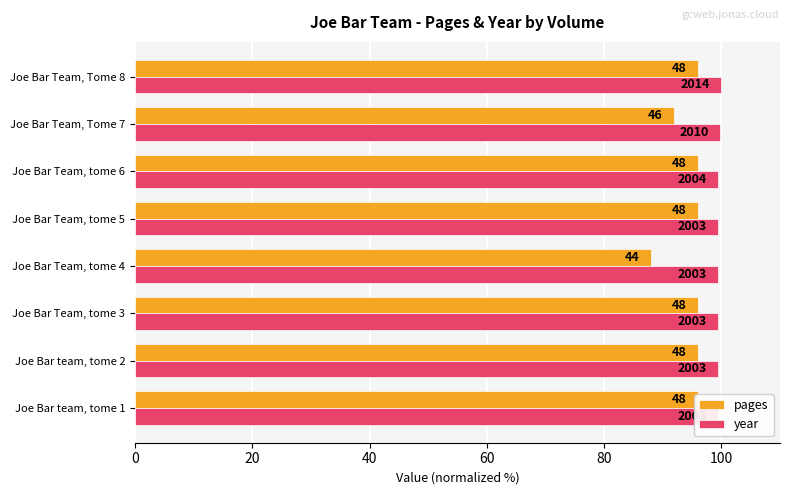

How many series are shown in this chart?

2